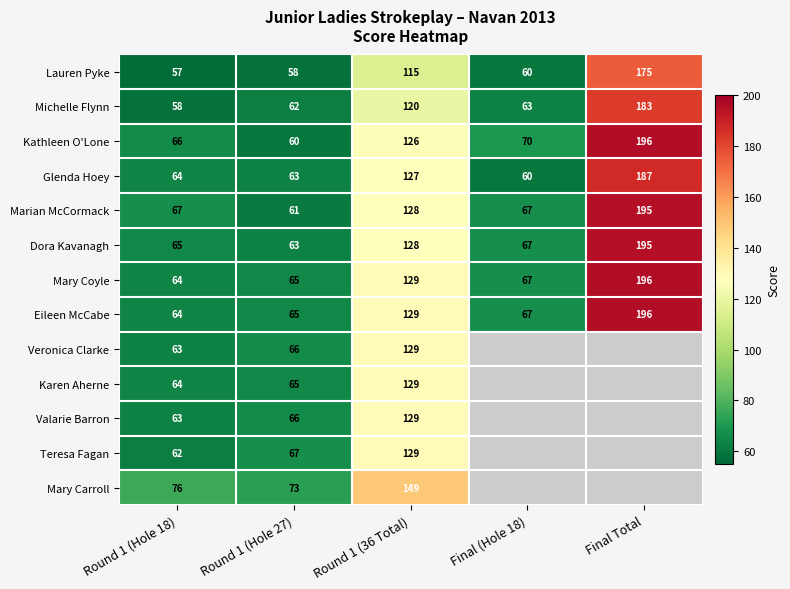

What is the difference between the maximum and second lowest values in the Mary Coyle series?

131